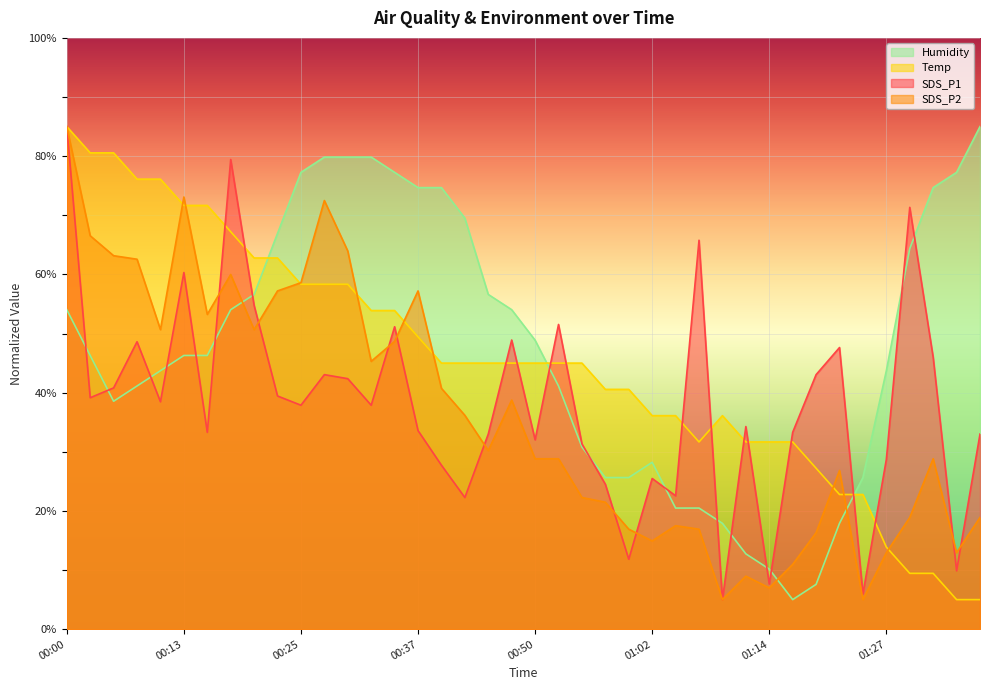

How many interior local valleys does the Temp series have?

1